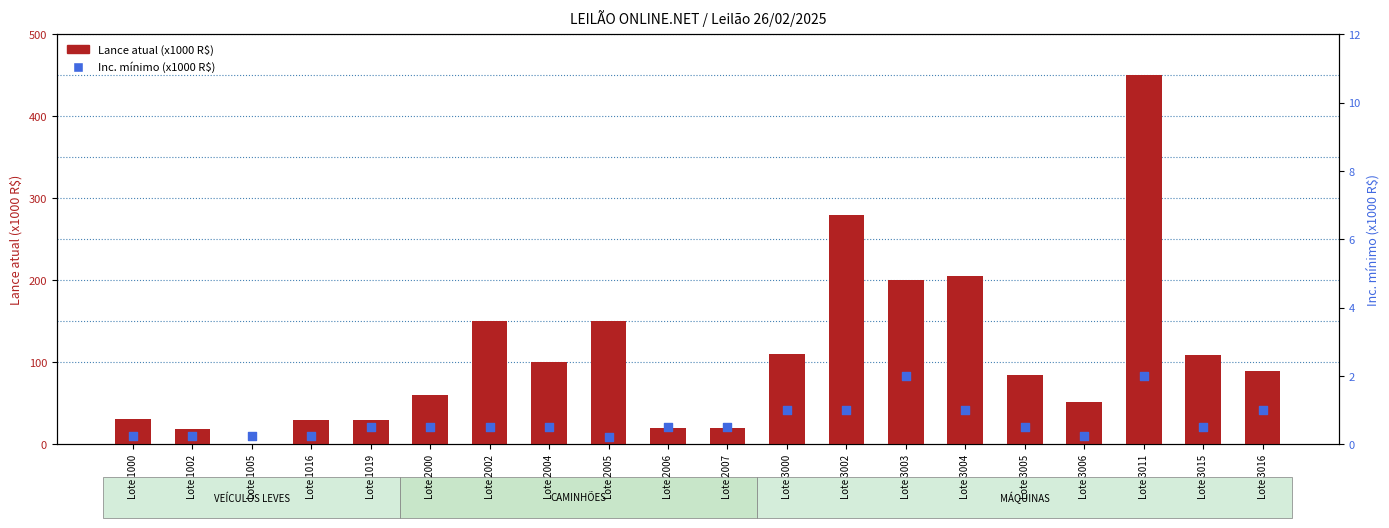

Is the value of Lance atual (x1000 R$) at Lote 3004 greater than the value of Inc. mínimo (x1000 R$) at Lote 3005?

Yes